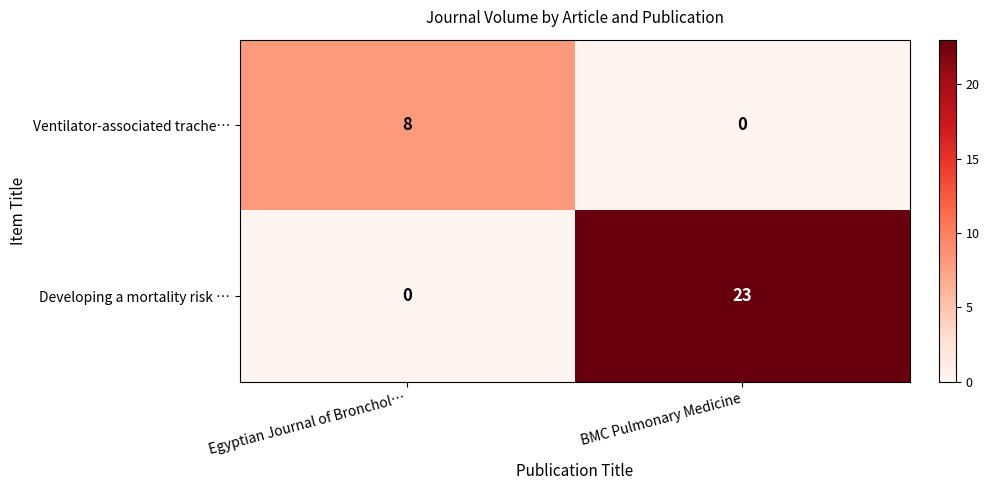

At which label is Developing a mortality risk … closest to 11?

Egyptian Journal of Bronchol…